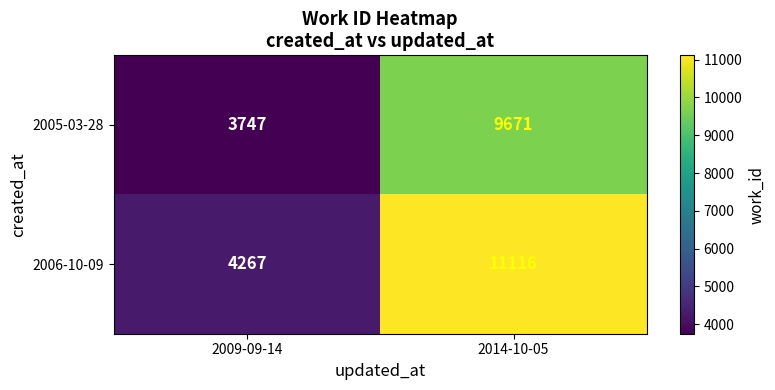

Which series has the largest total across all categories?

2006-10-09